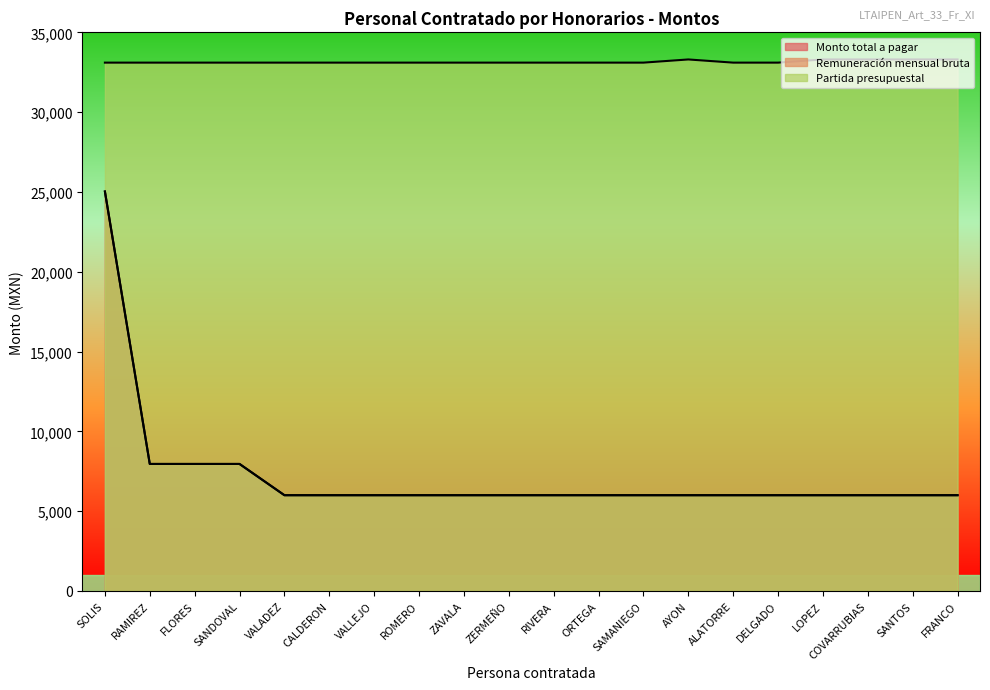

Reading left to right, list all the values displayed in this chart.

Monto total a pagar: 25029	7958	7958	7958	6000	6000	6000	6000	6000	6000	6000	6000	6000	6000	6000	6000	6000	6000	6000	6000
Remuneración mensual bruta: 25029	7958	7958	7958	6000	6000	6000	6000	6000	6000	6000	6000	6000	6000	6000	6000	6000	6000	6000	6000
Partida presupuestal: 33102	33102	33102	33102	33102	33102	33102	33102	33102	33102	33102	33102	33102	33301	33102	33102	33301	33301	33301	33301